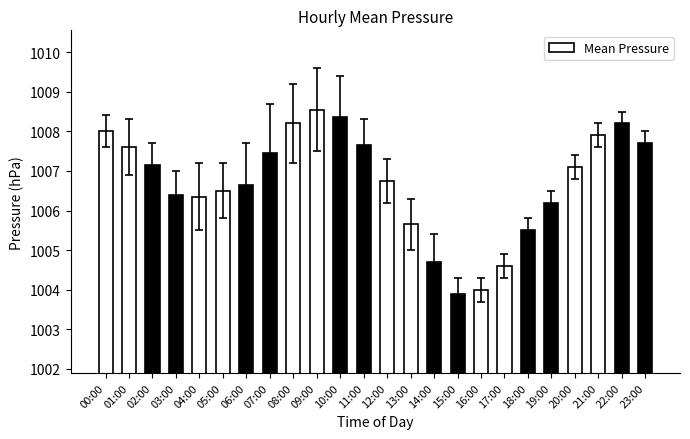

Where does the data first go above 1007?

00:00